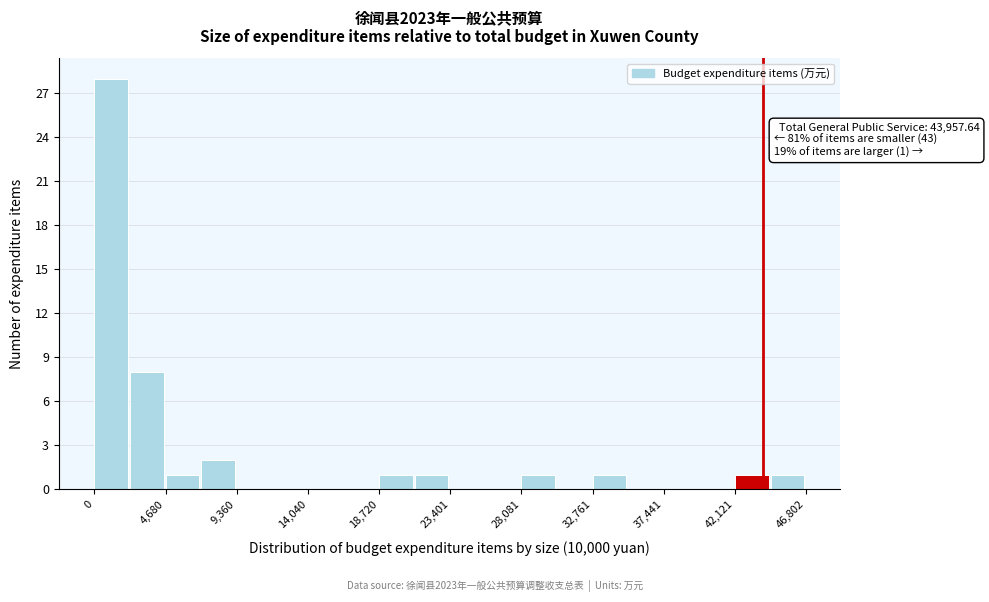

Over which range of the x-axis is the bar tallest?

0 to 2500